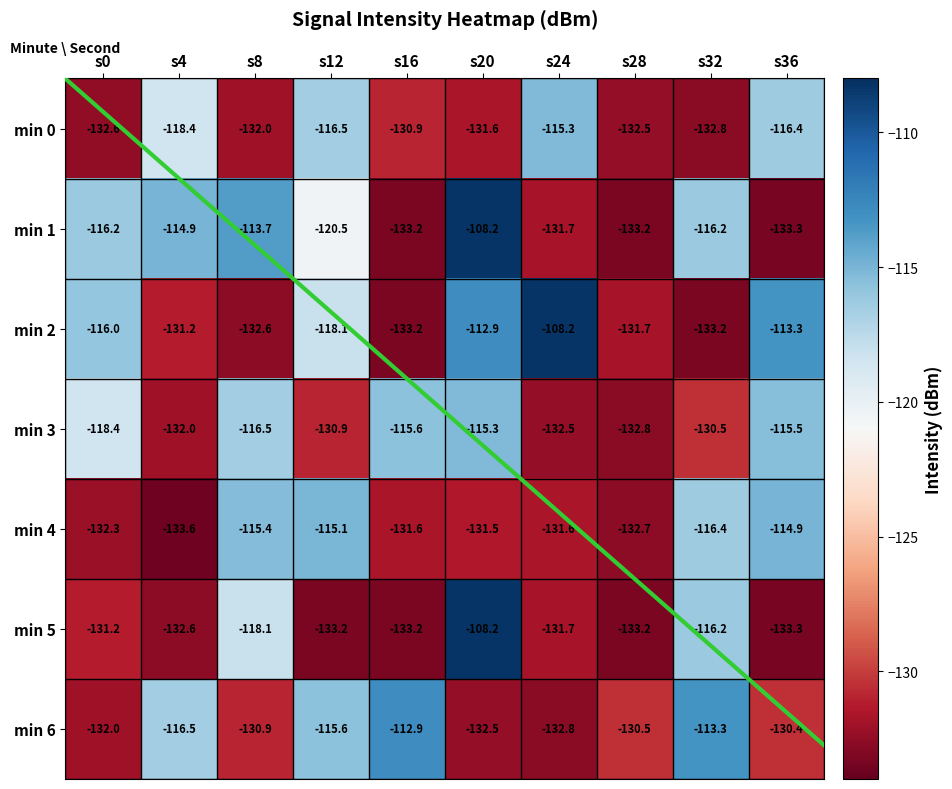

Which series has the largest total across all categories?

min 1